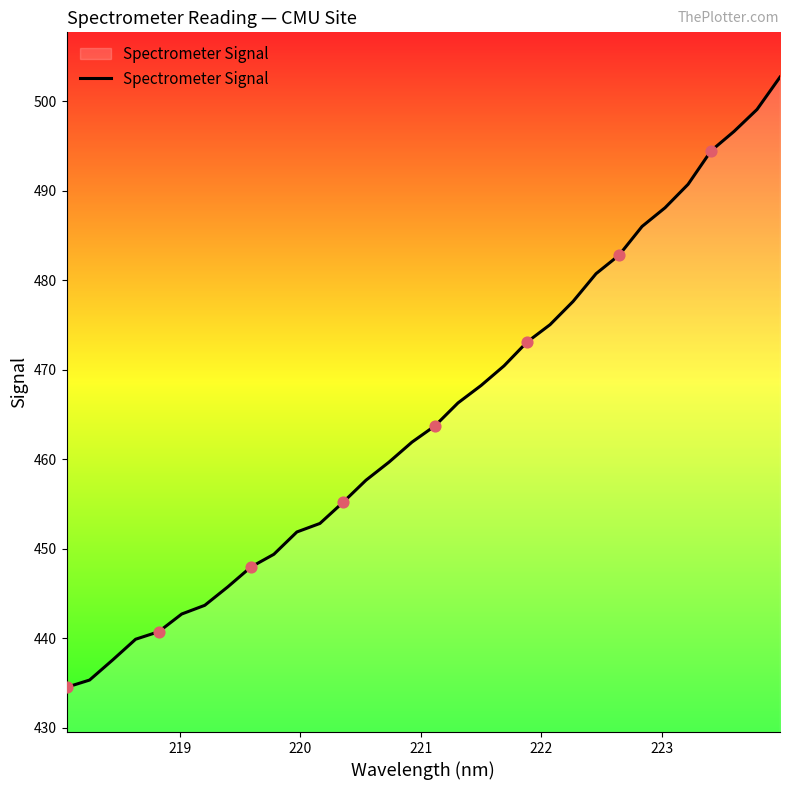

What is the maximum value shown in the chart?

502.7